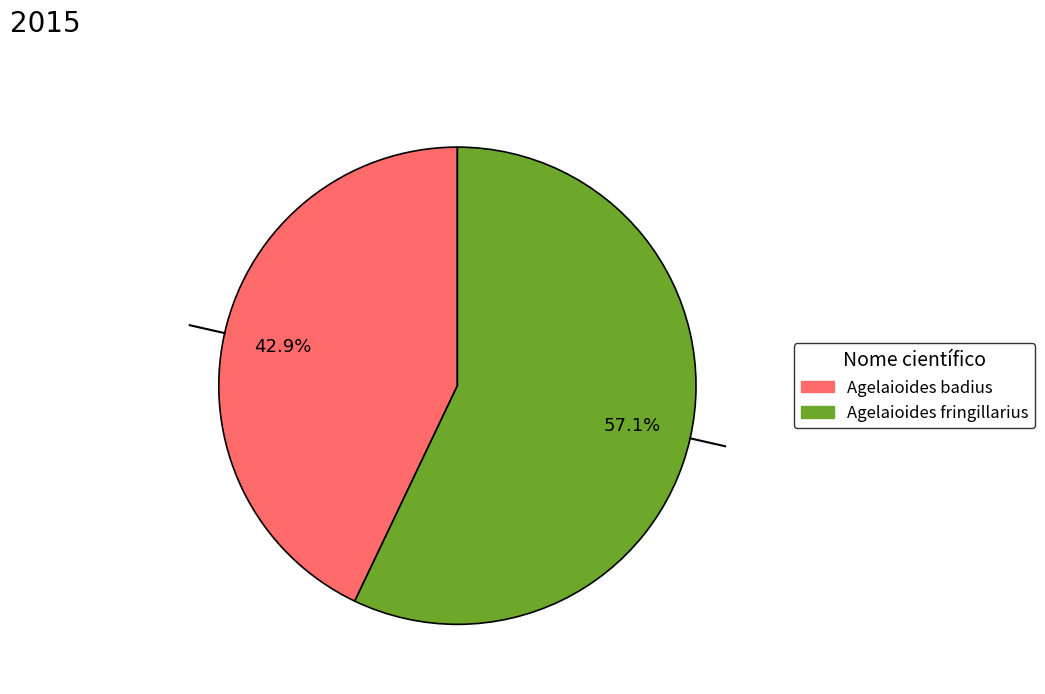

Which slice is the smallest?

Agelaioides badius